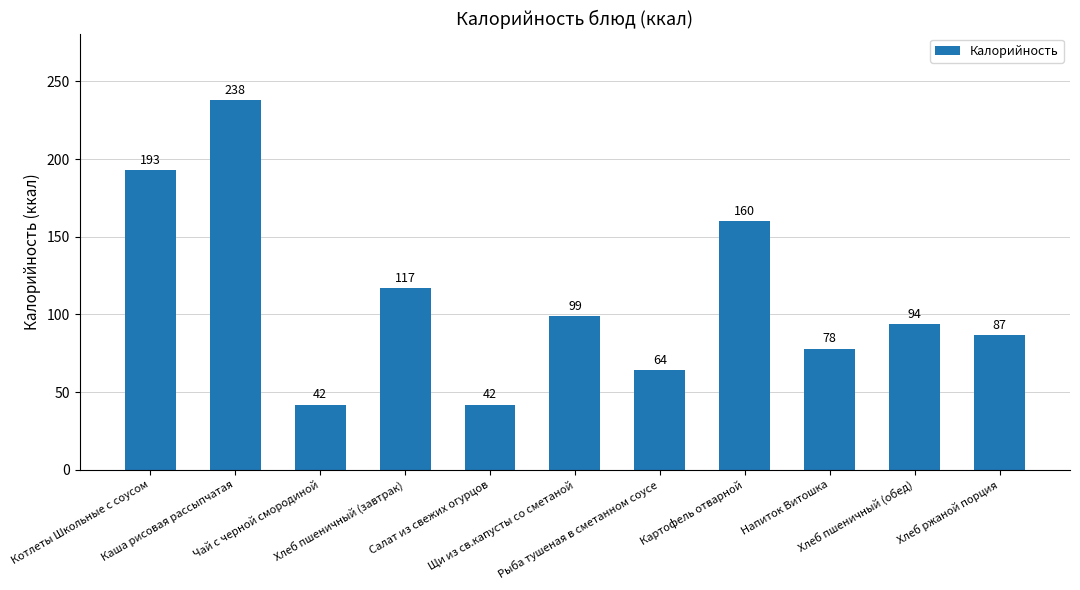

Are the bars grouped side by side (vs. stacked)?

No